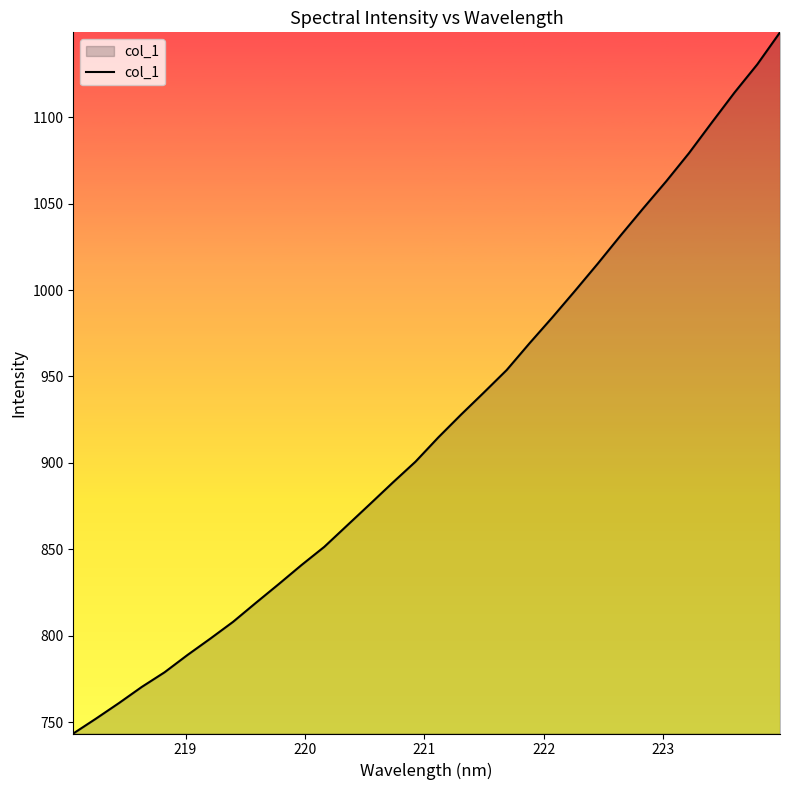

What is the smallest value displayed?

743.5